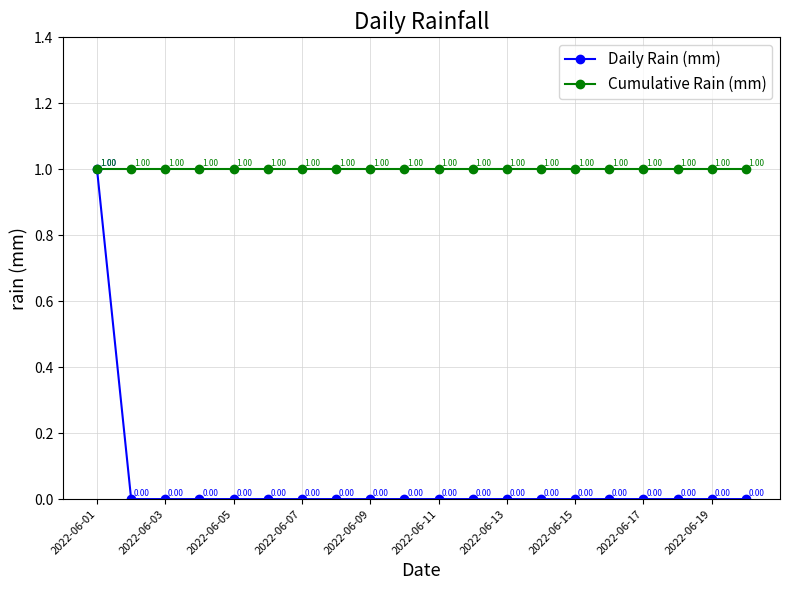

What are all the series names shown in the legend?

Daily Rain (mm), Cumulative Rain (mm)